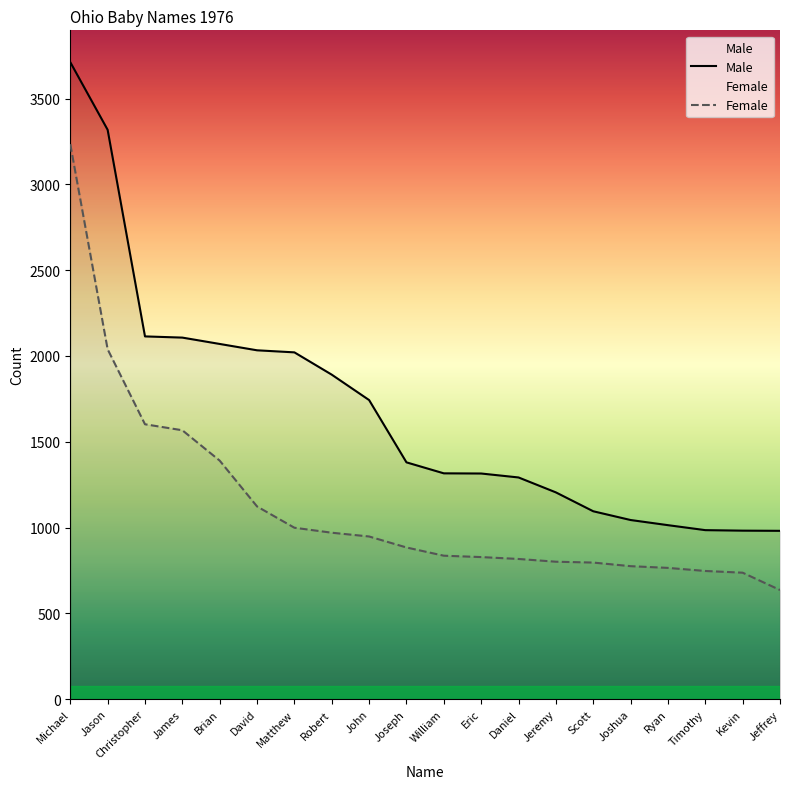

What value does the Female series have at Joshua?

775